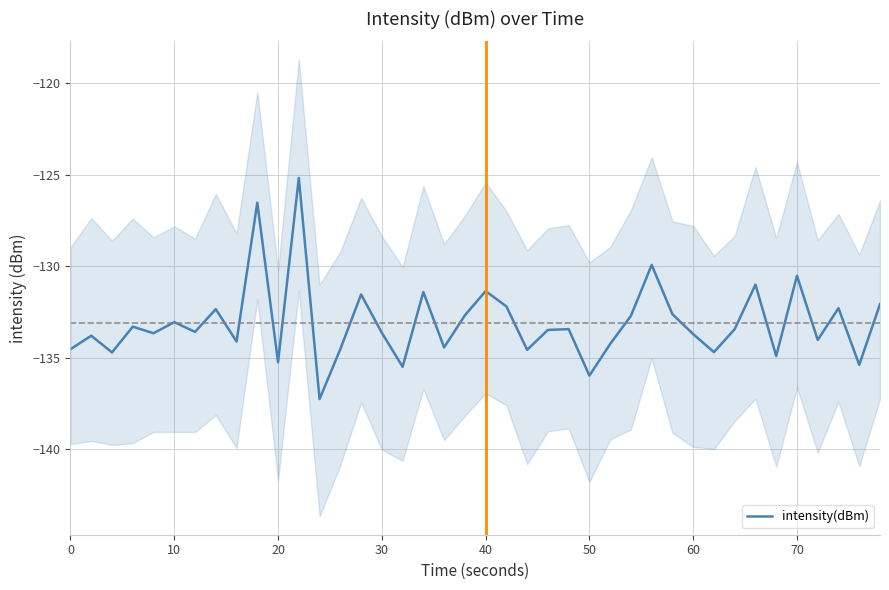

True or false: the data has more than 2 interior local peaks.

True